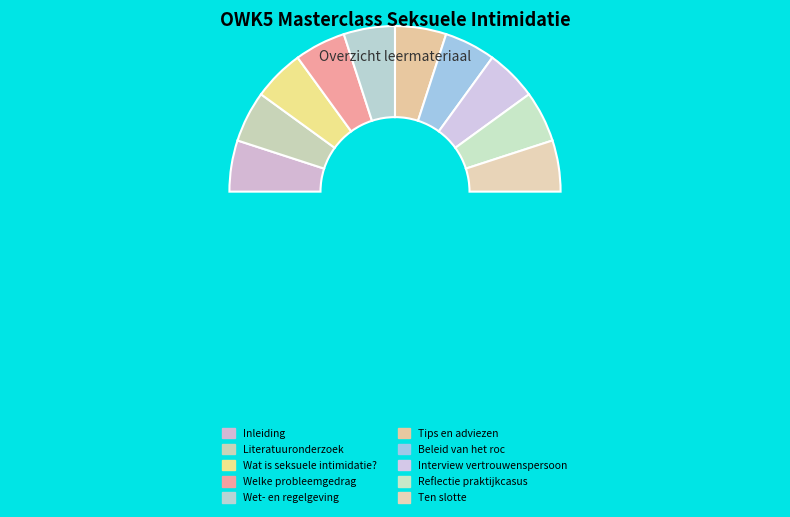

Rank the categories by value from highest to lowest.

Ten slotte, Reflectie praktijkcasus, Interview vertrouwenspersoon, Beleid van het roc, Tips en adviezen, Wet- en regelgeving, Inleiding, Welke probleemgedrag, Wat is seksuele intimidatie?, Literatuuronderzoek